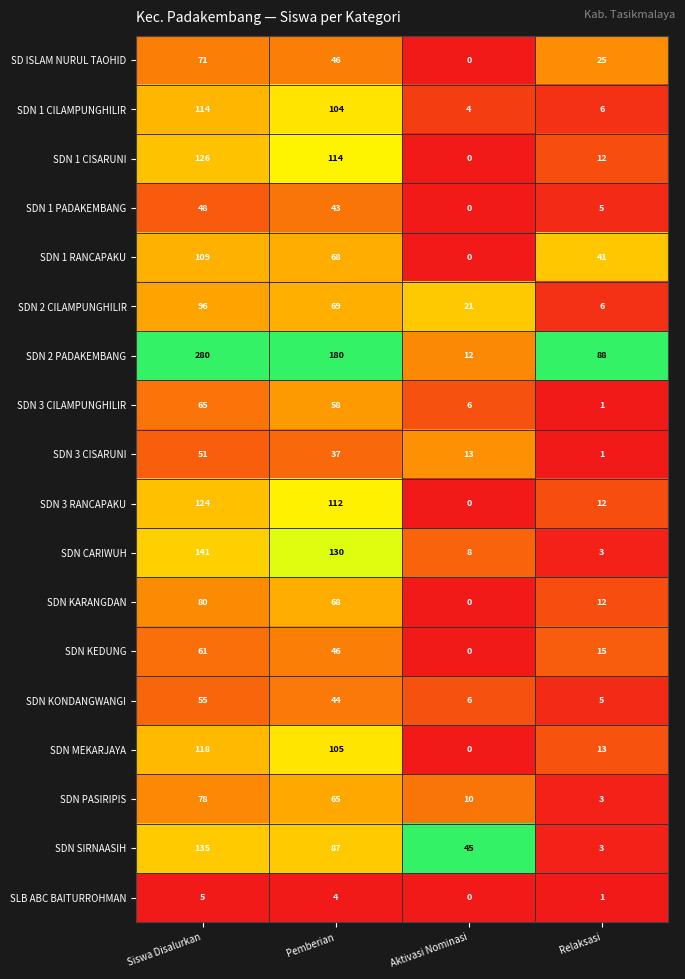

Where does the SDN SIRNAASIH series first go above 87?

Siswa Disalurkan